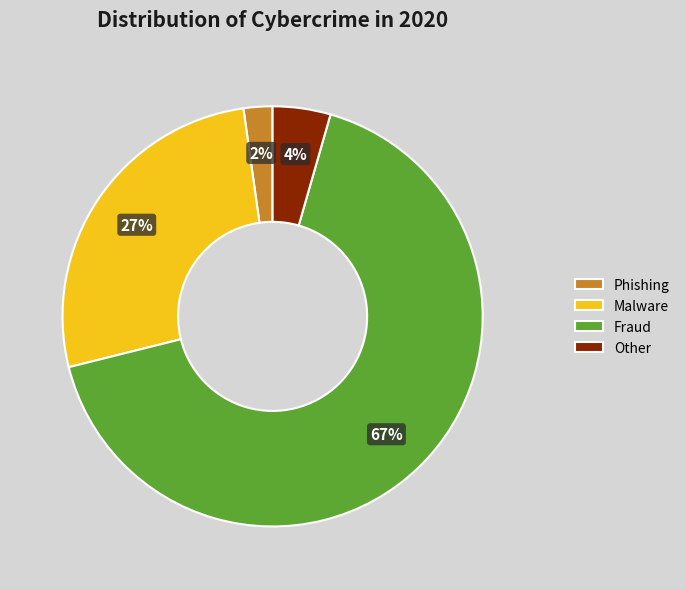

How many segments does this pie chart have?

4